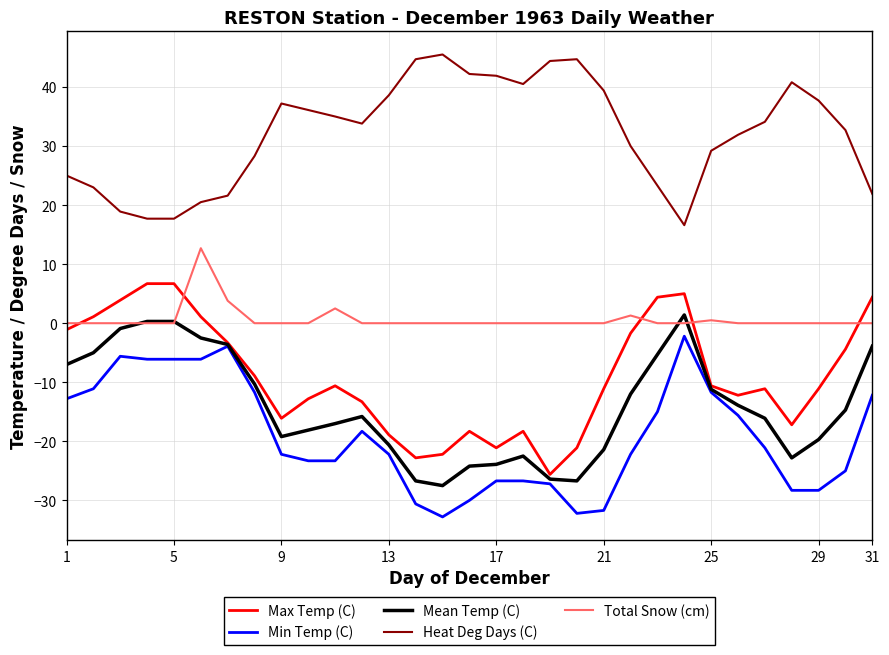

Rank the series by their maximum value, from highest to lowest.

Heat Deg Days (C), Total Snow (cm), Max Temp (C), Mean Temp (C), Min Temp (C)